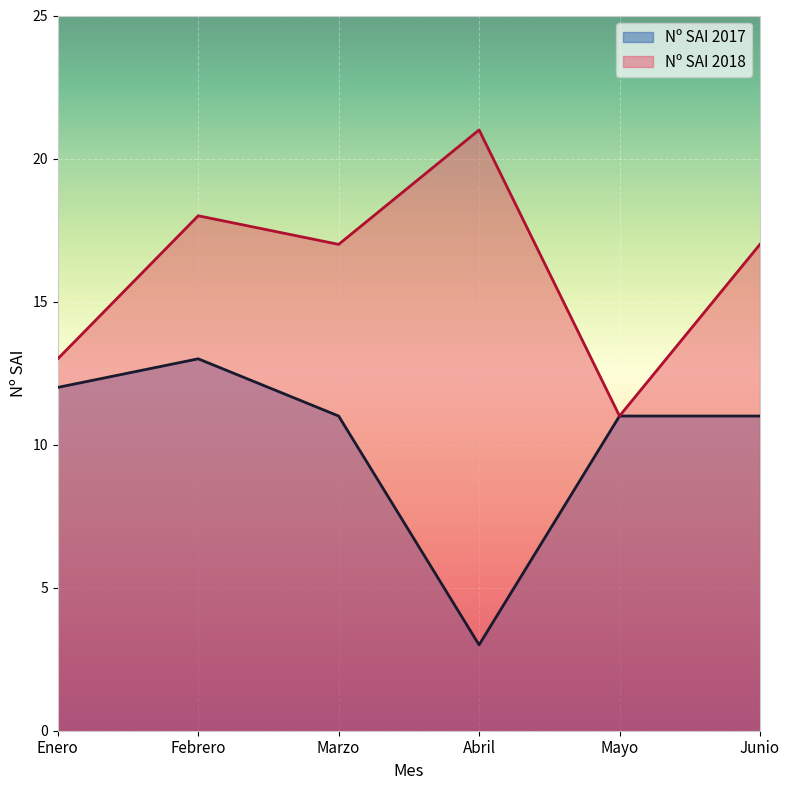

Which series has the largest range (max minus min)?

Nº SAI 2017